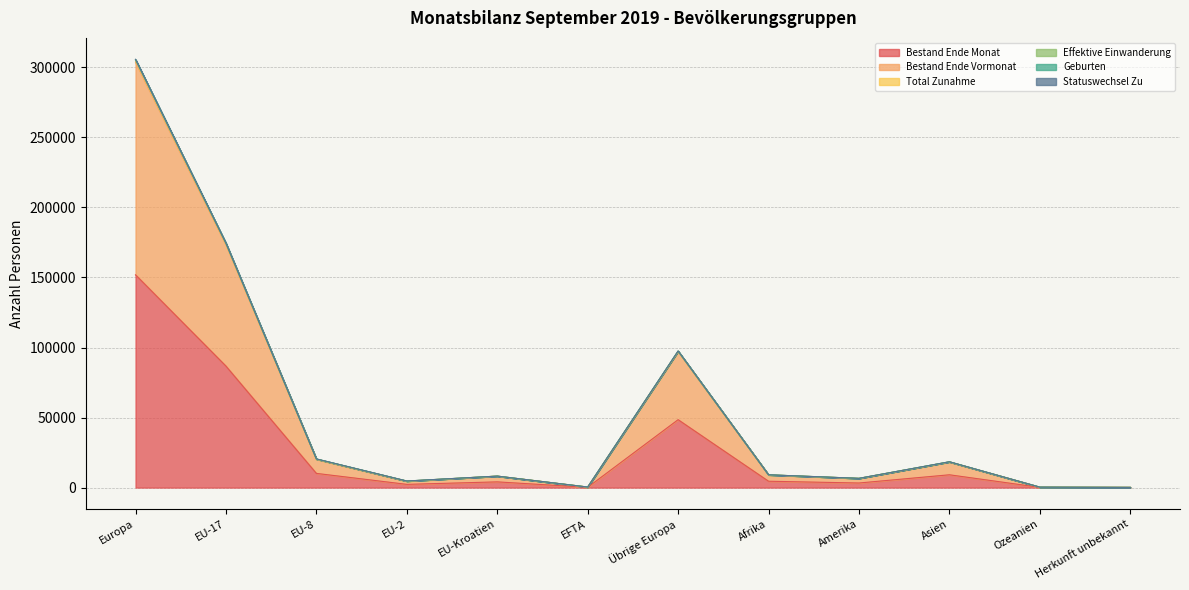

Does the chart display data point markers on the line(s)?

No